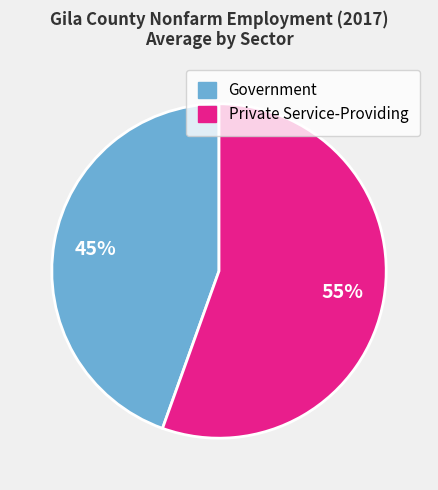

The Private Service-Providing slice represents 55% of the pie. True or false?

True